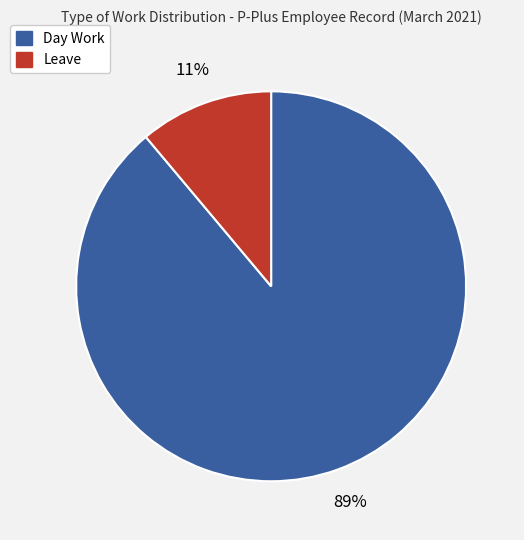

To the nearest percent, what is the difference between the largest and smallest slice percentages?

78%